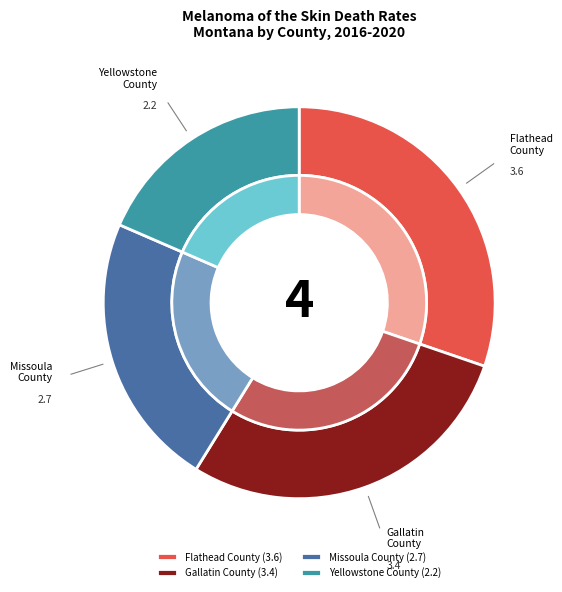

To the nearest percent, what is the difference between the Flathead County and Missoula County slice percentages?

8%